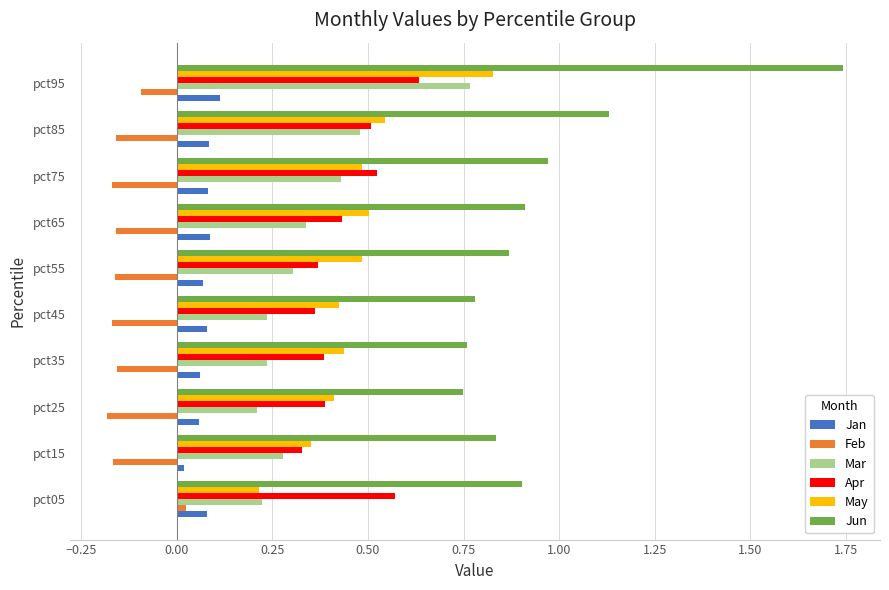

The Jun series shows 1.3 at pct15. True or false?

False